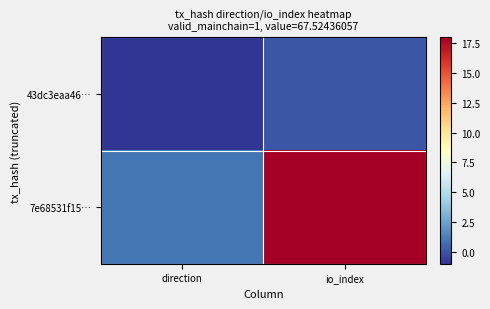

Rank the series by their average value, from highest to lowest.

7e68531f15…, 43dc3eaa46…